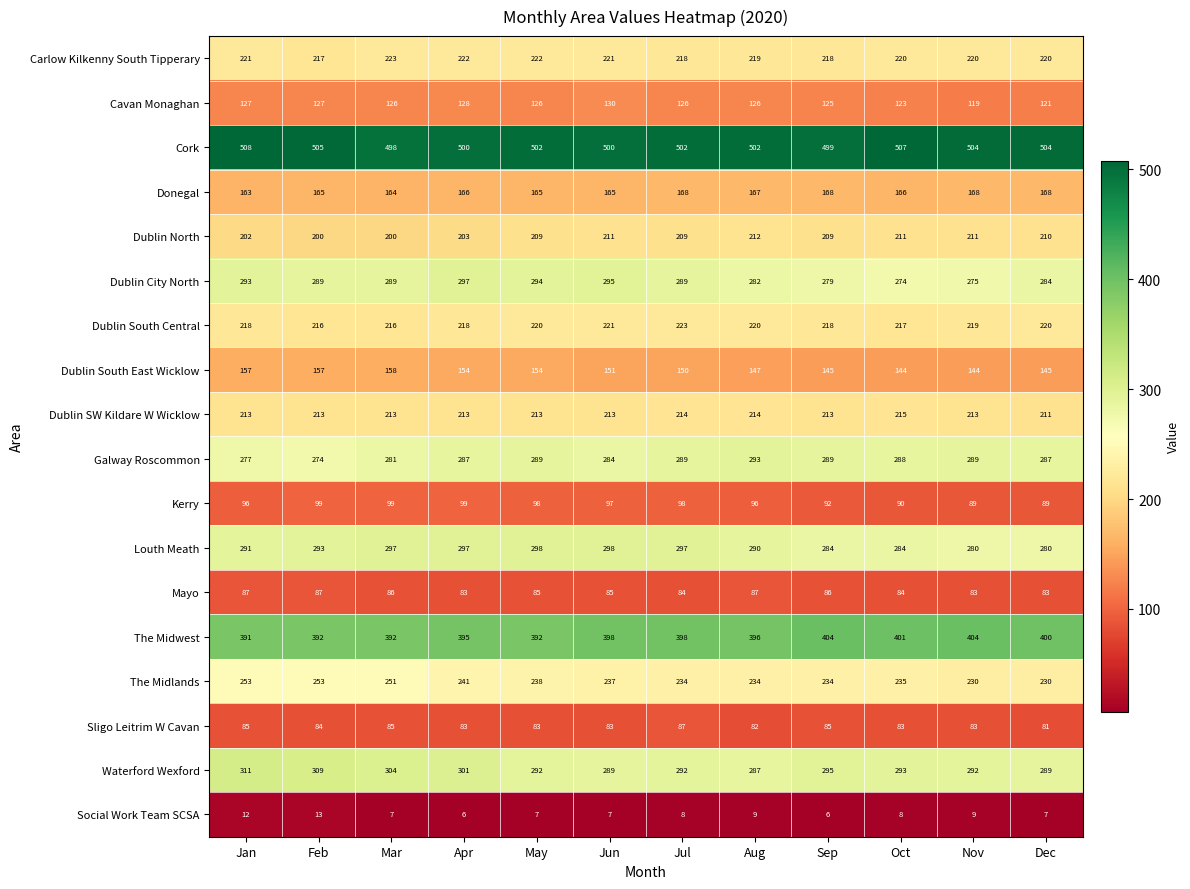

At how many categories does at least one series exceed 171?

12